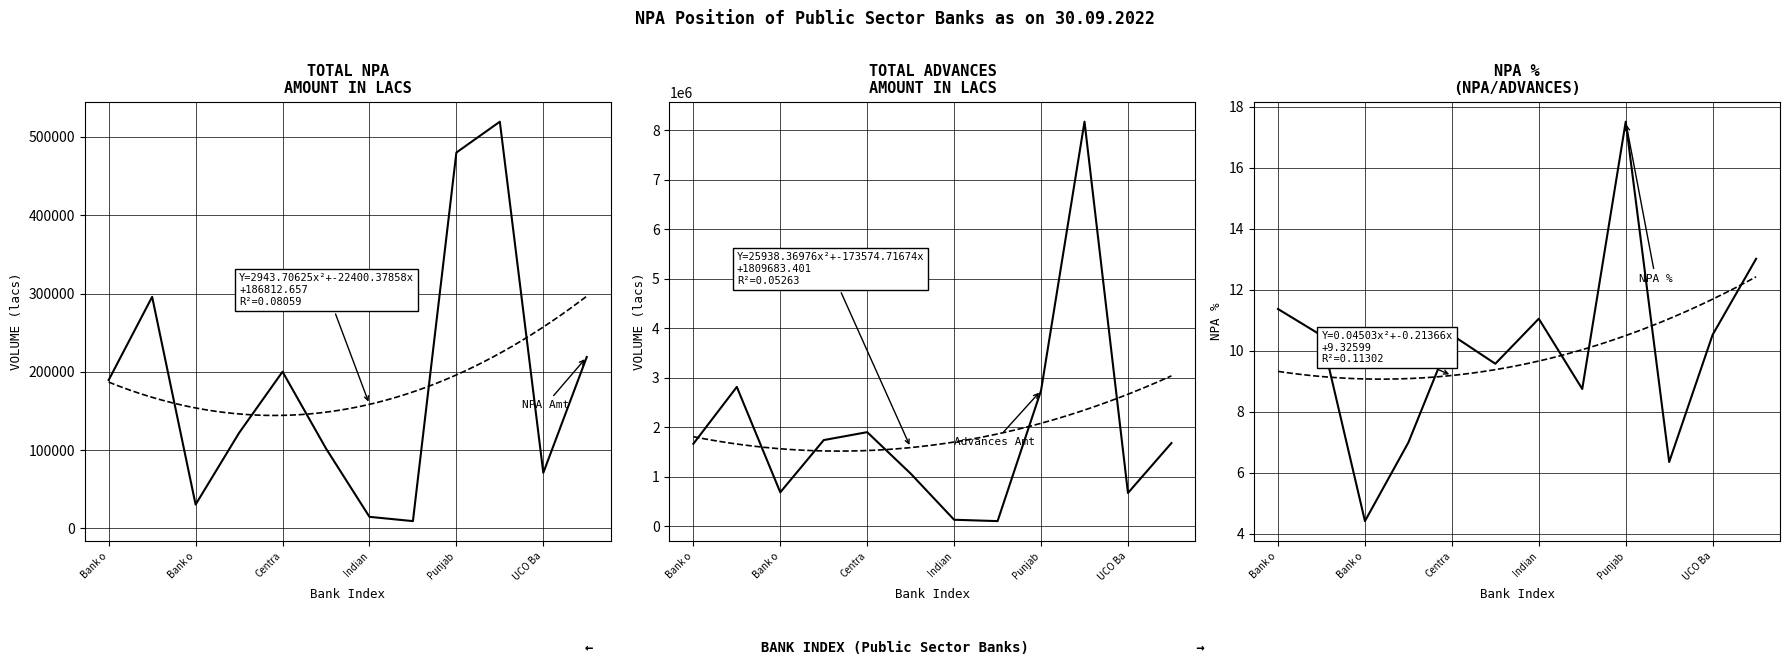

At which label does Total Advances Amt (lacs) reach its peak?

9